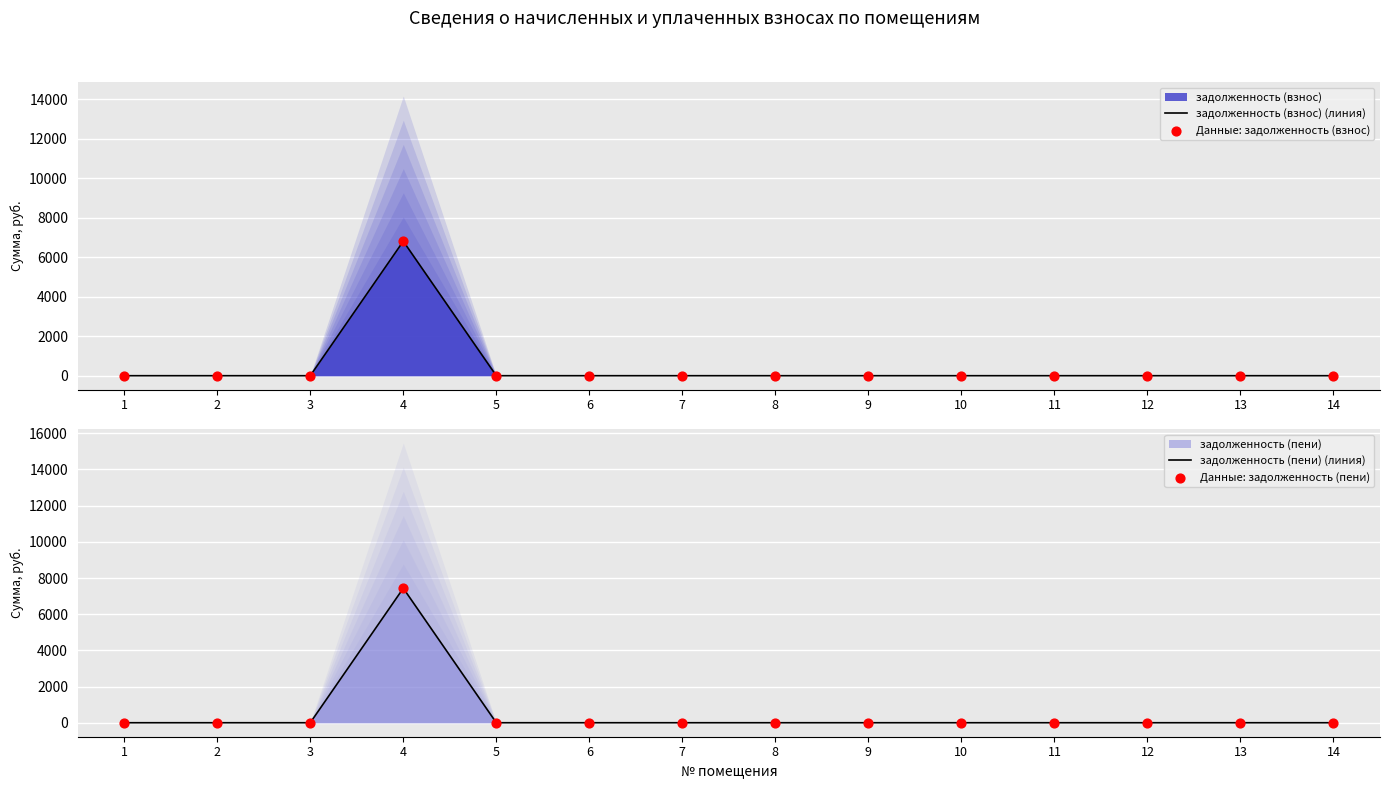

Which series contains the lowest Y value?

задолженность (взнос) (линия)